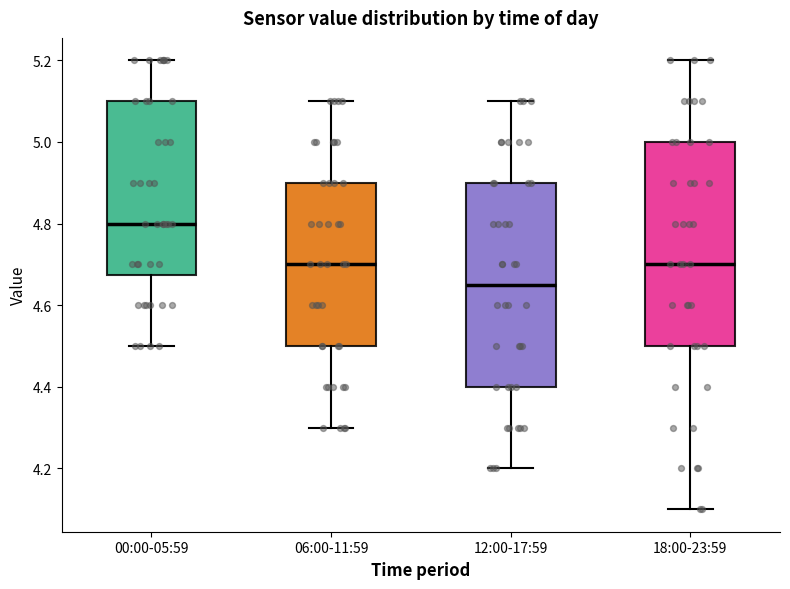

Which box's median line is the highest?

00:00-05:59